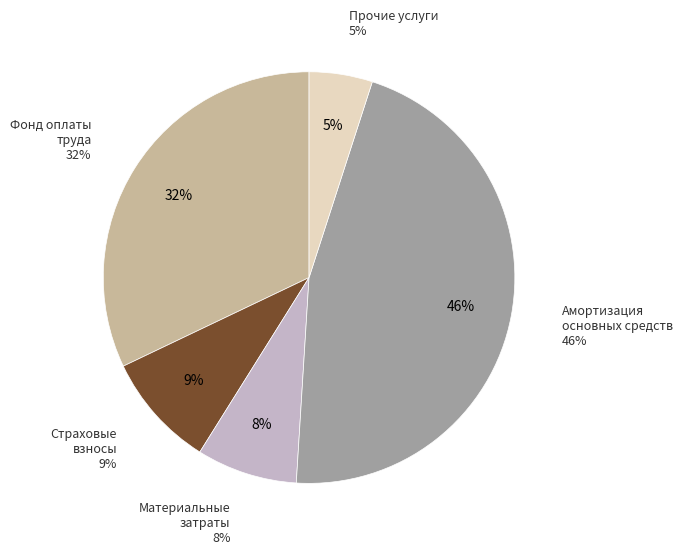

Count the number of slices in the pie.

5